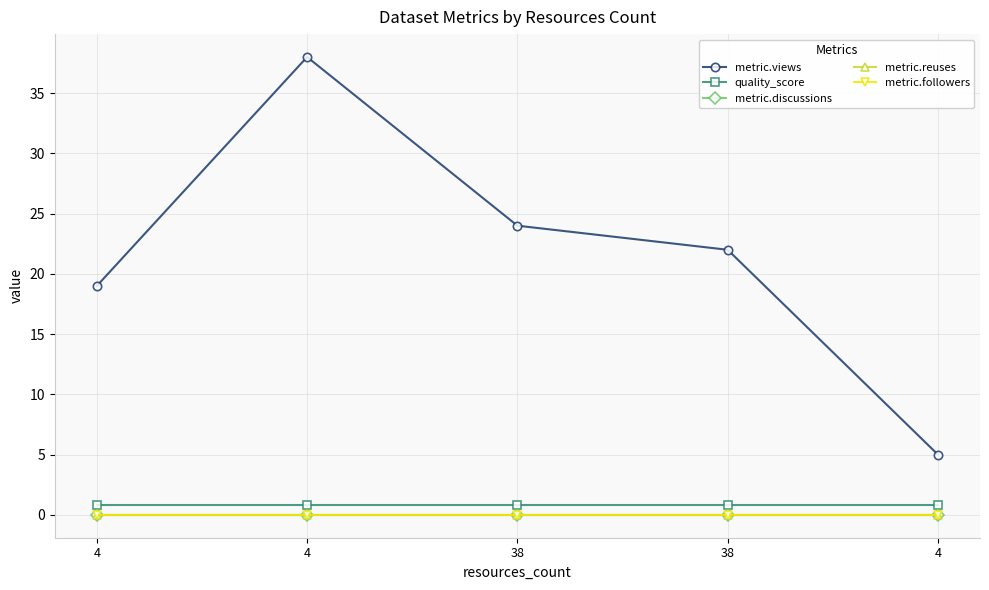

Does the chart have visible grid lines?

Yes